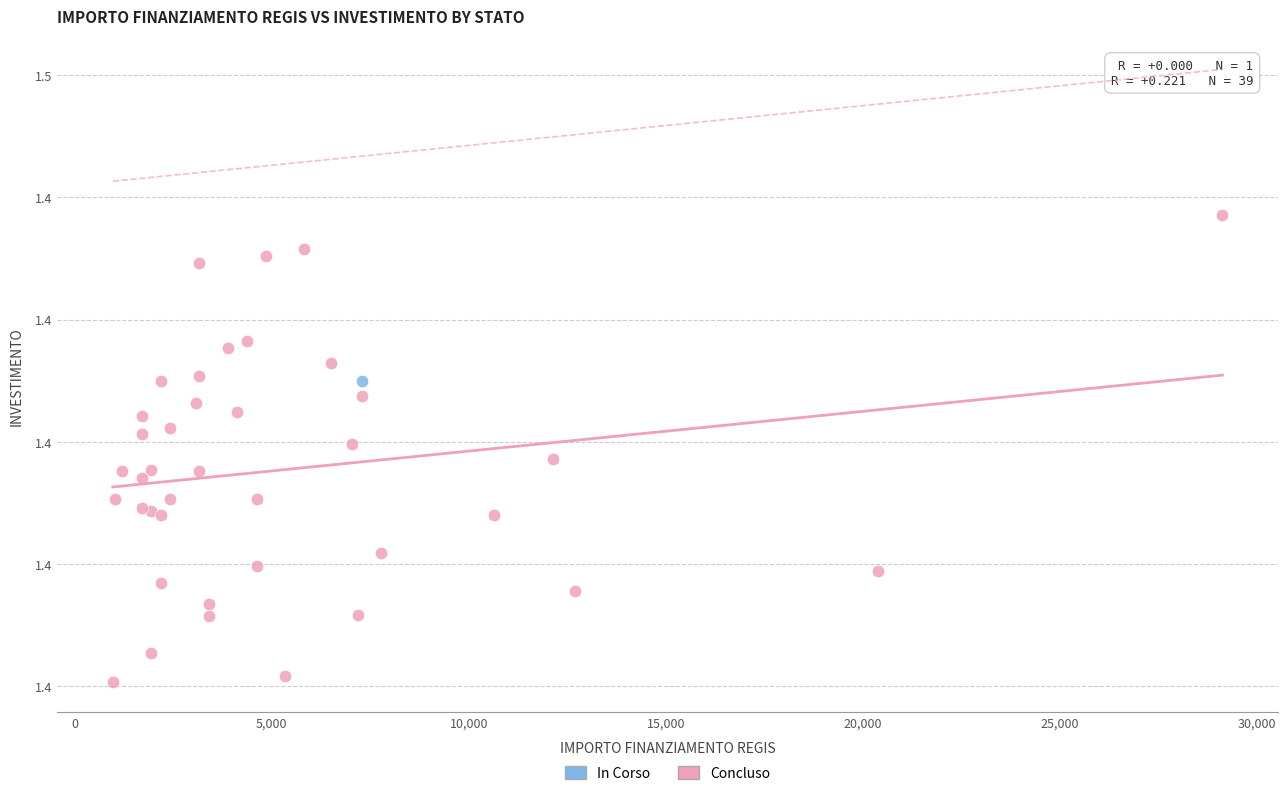

What are all the series names shown in the legend?

In Corso, Concluso